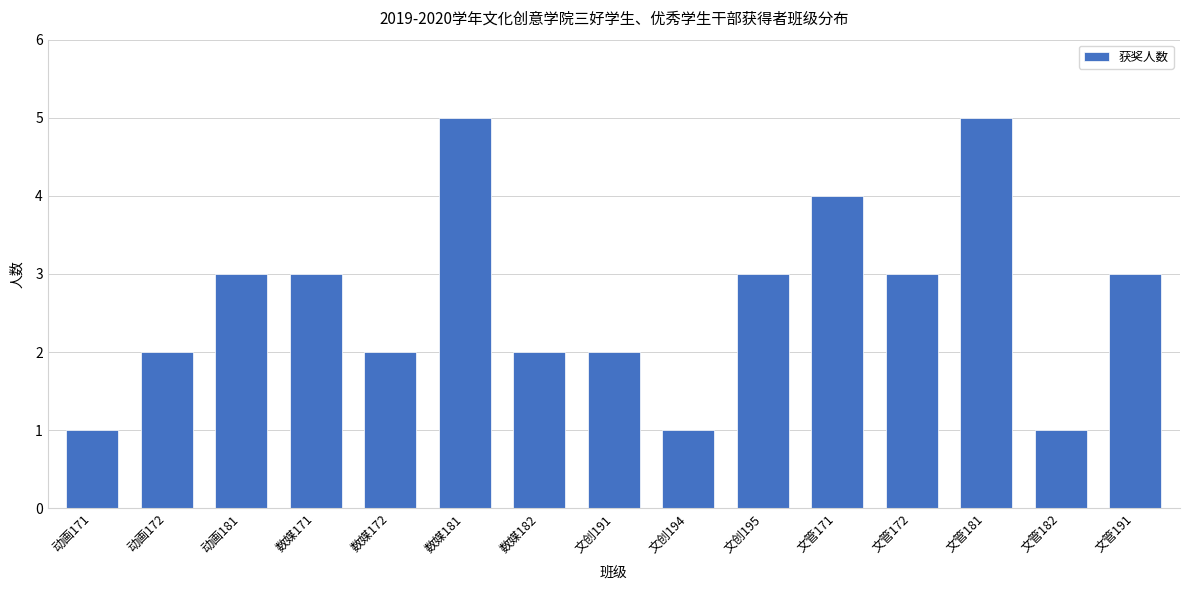

Reading right to left, extract all data points from this chart.

文管191=3	文管182=1	文管181=5	文管172=3	文管171=4	文创195=3	文创194=1	文创191=2	数媒182=2	数媒181=5	数媒172=2	数媒171=3	动画181=3	动画172=2	动画171=1